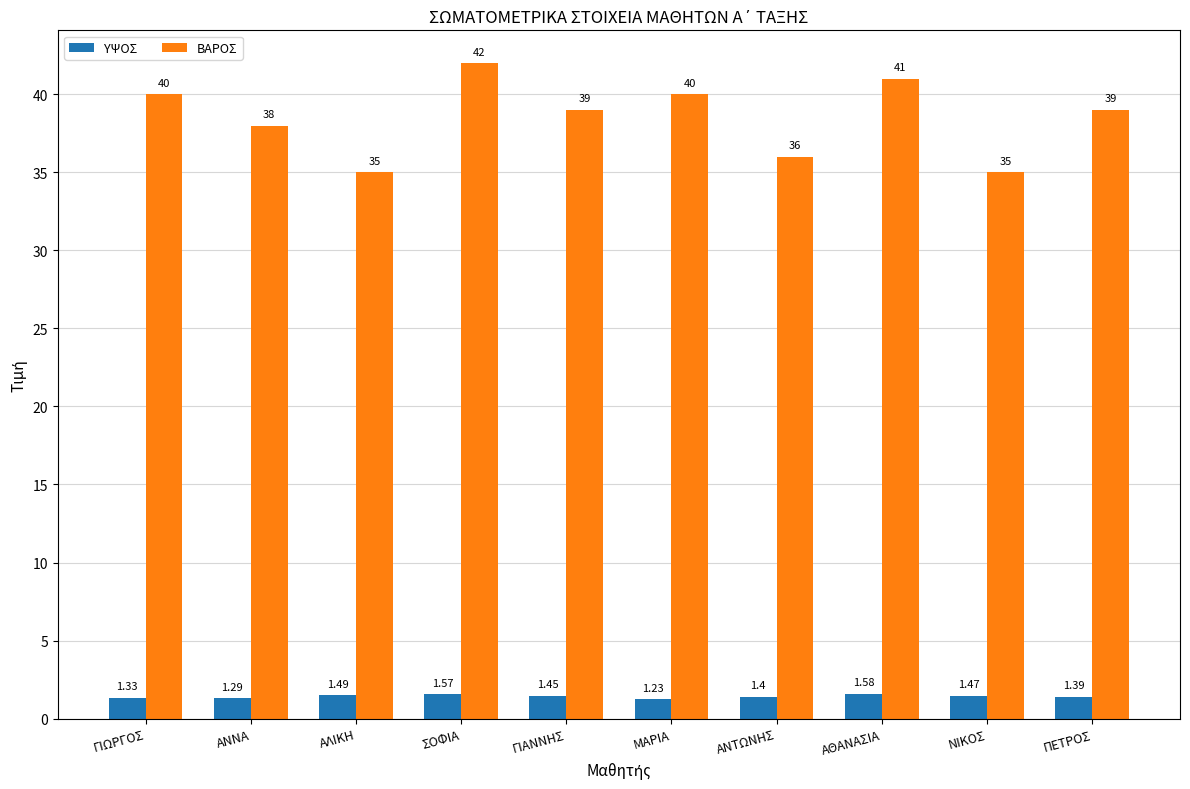

True or false: ΒΑΡΟΣ has a value of 18.6 at ΠΕΤΡΟΣ.

False